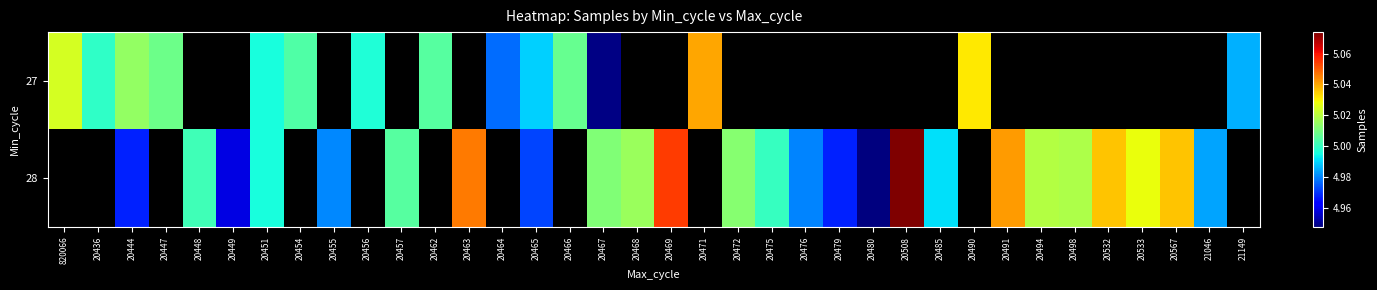

How many categories are shown in the chart?

36